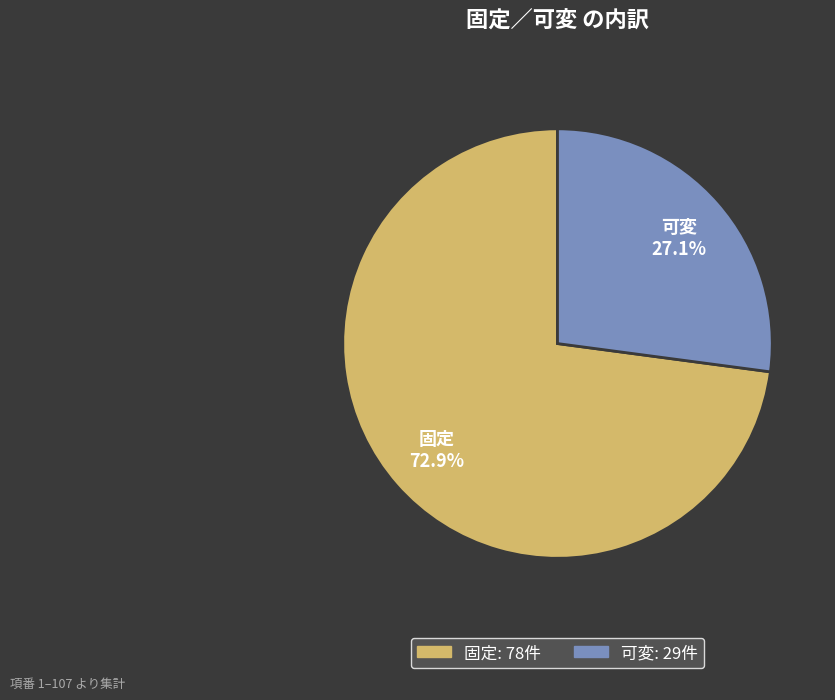

Is the sum of 固定 and 可変 greater than half?

Yes